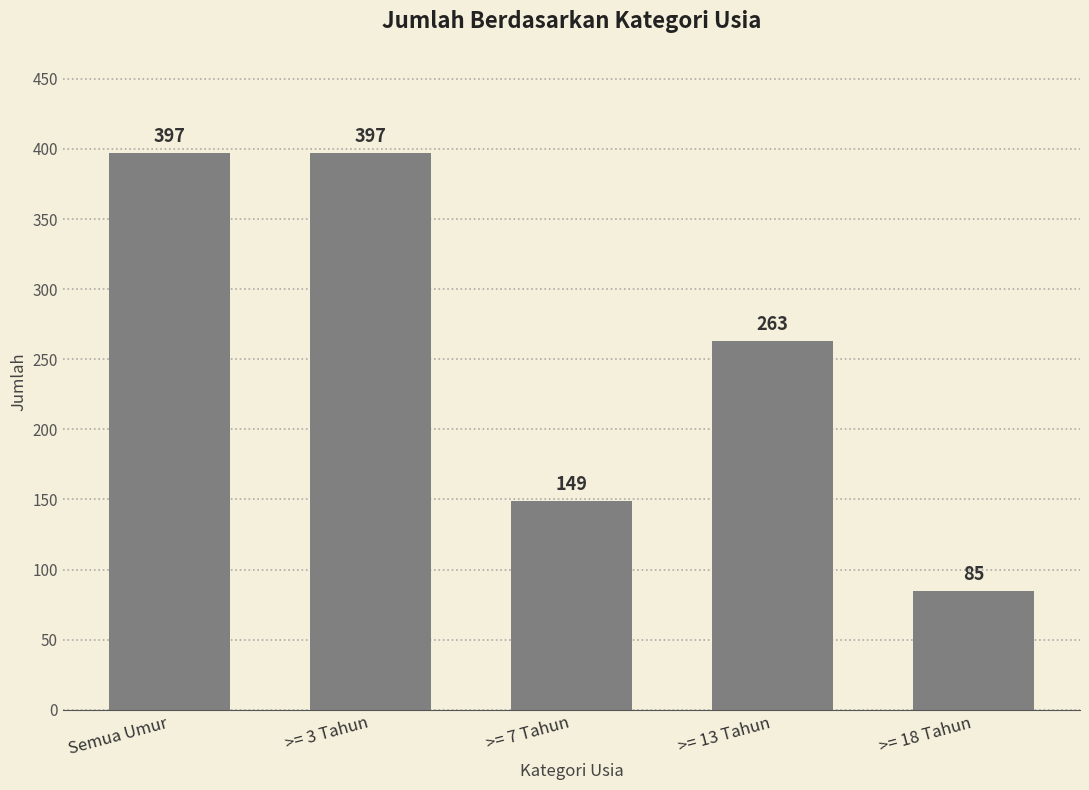

Where does the data first go above 263?

Semua Umur